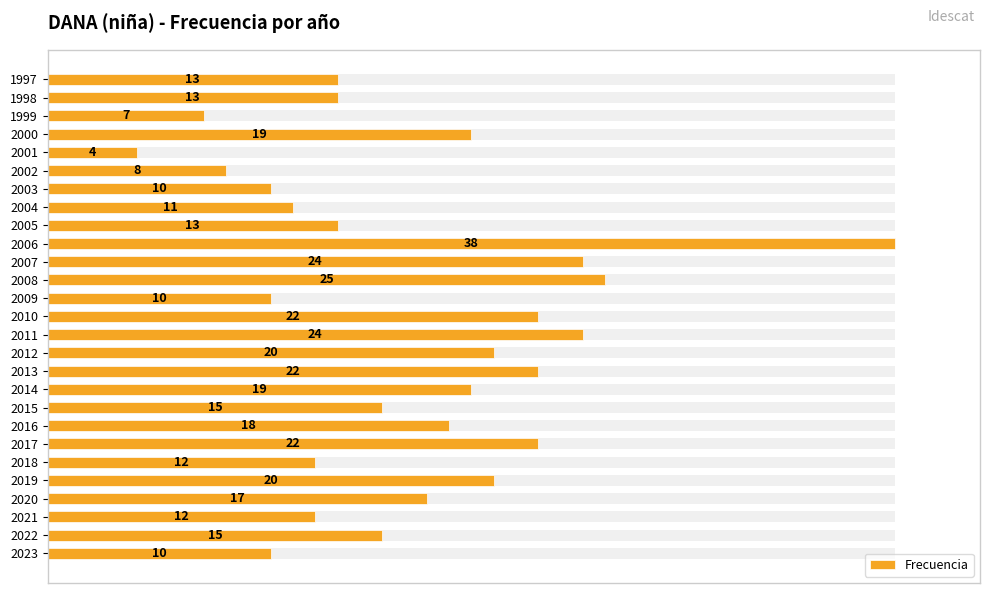

Which has a higher value, 2009 or 2014?

2014